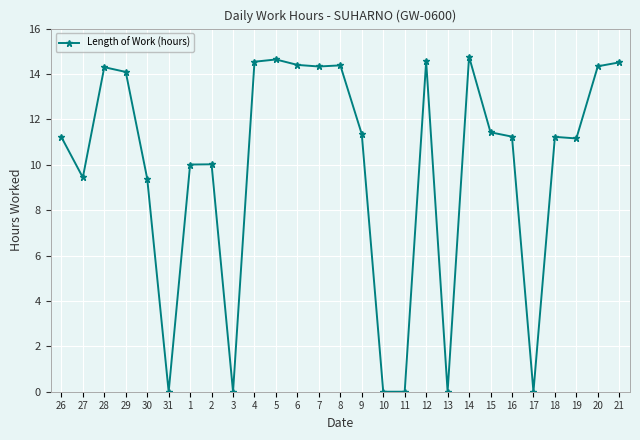

What is the sum of the values at 4 and 31?

14.5